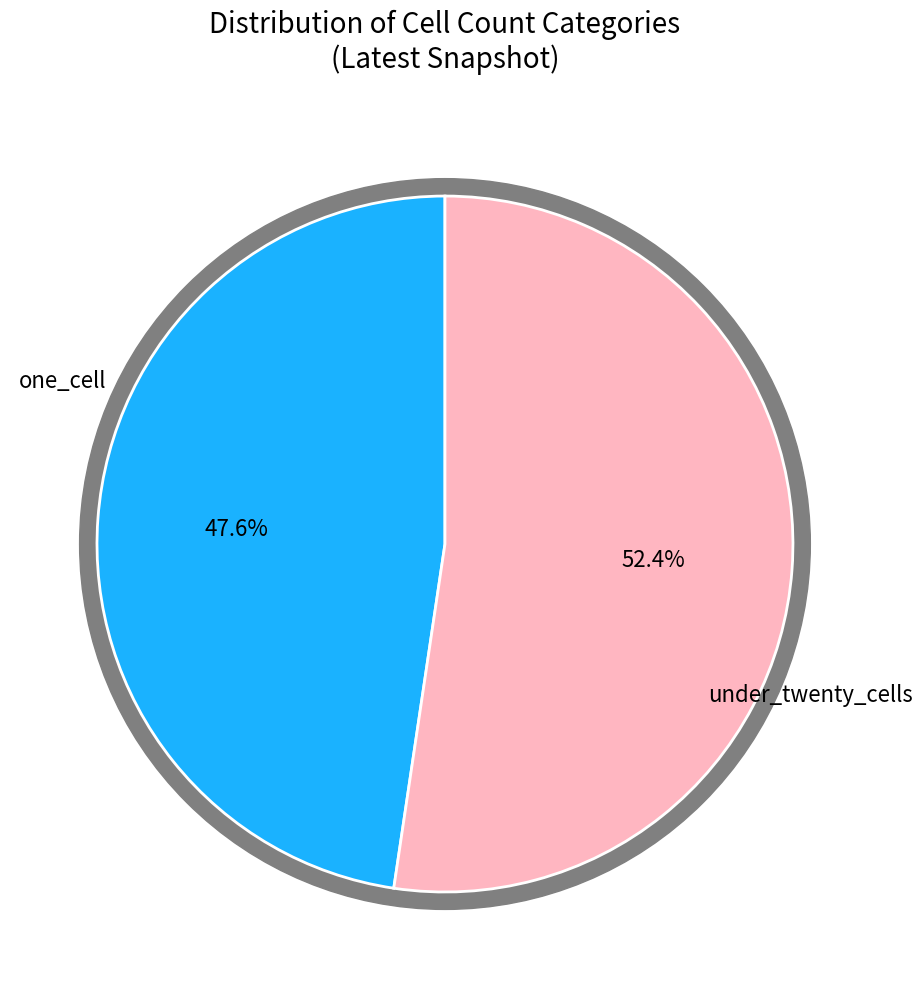

The over_thousand_cells slice represents 10% of the pie. True or false?

False